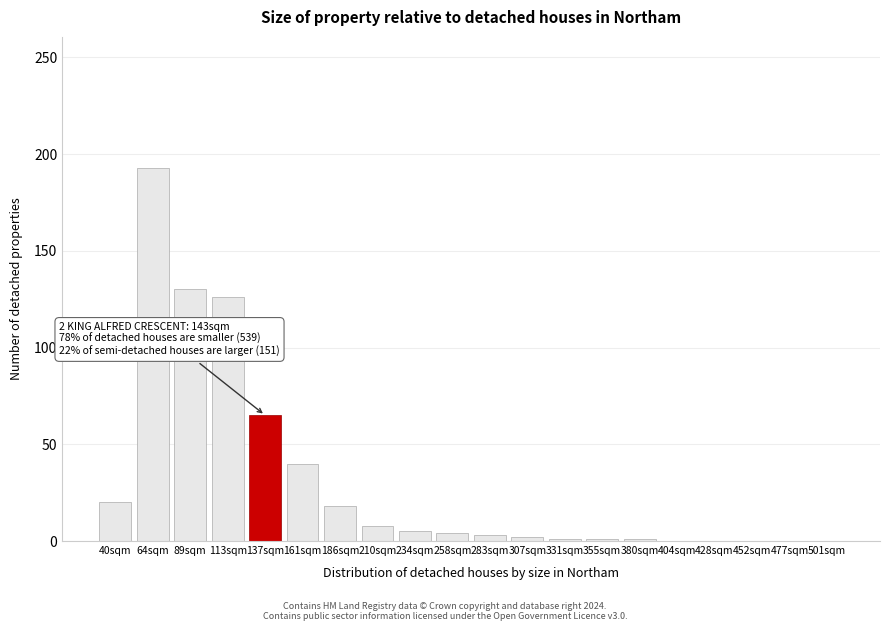

What is the sum of the values at 89sqm and 477sqm?

130